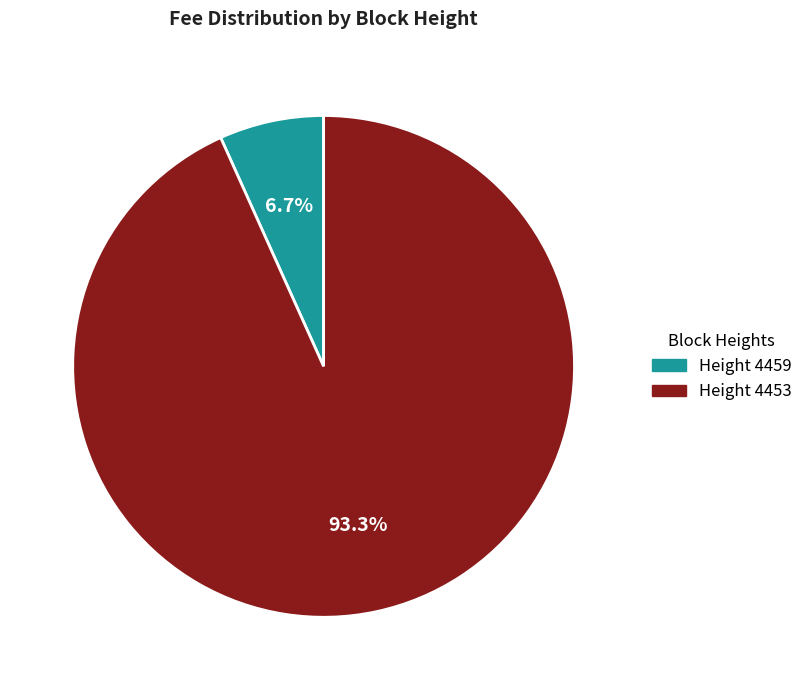

Does any single category account for the majority?

Yes